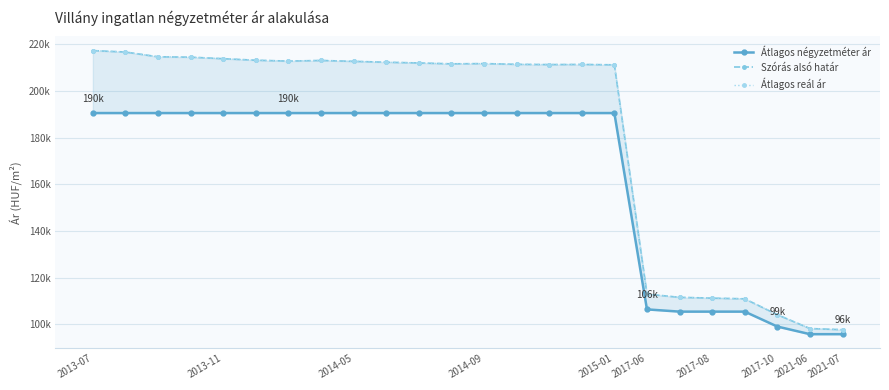

Count the number of categories in the chart.

24